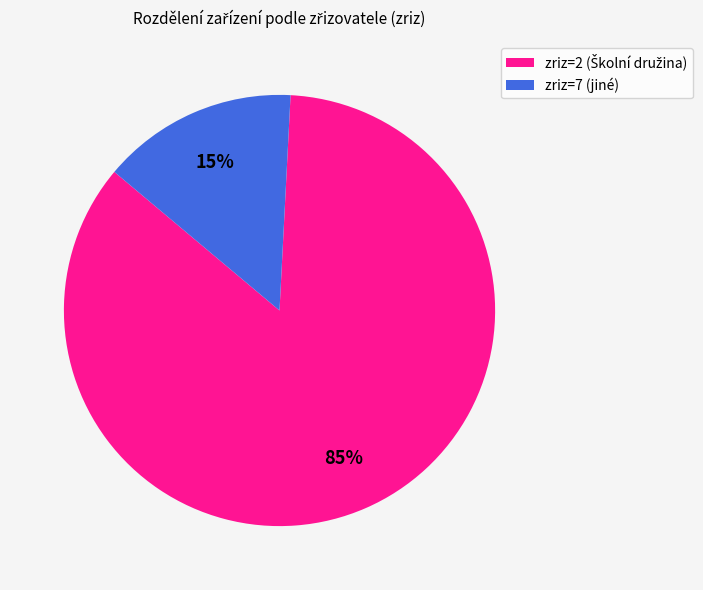

What percentage is the zriz=7 (jiné) slice, to the nearest percent?

15%